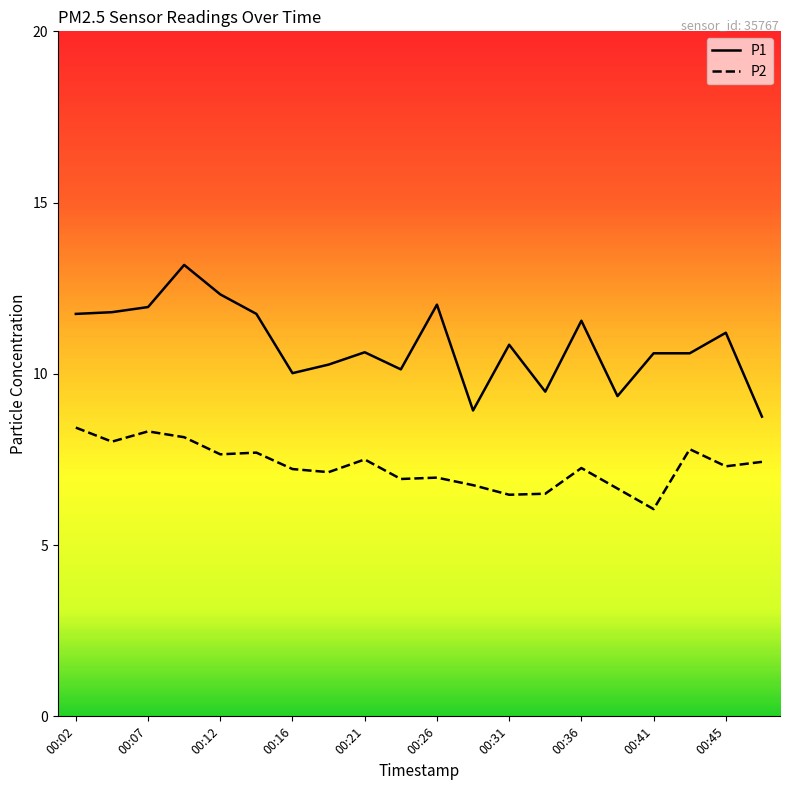

What is the sum of all P1 values?

217.1